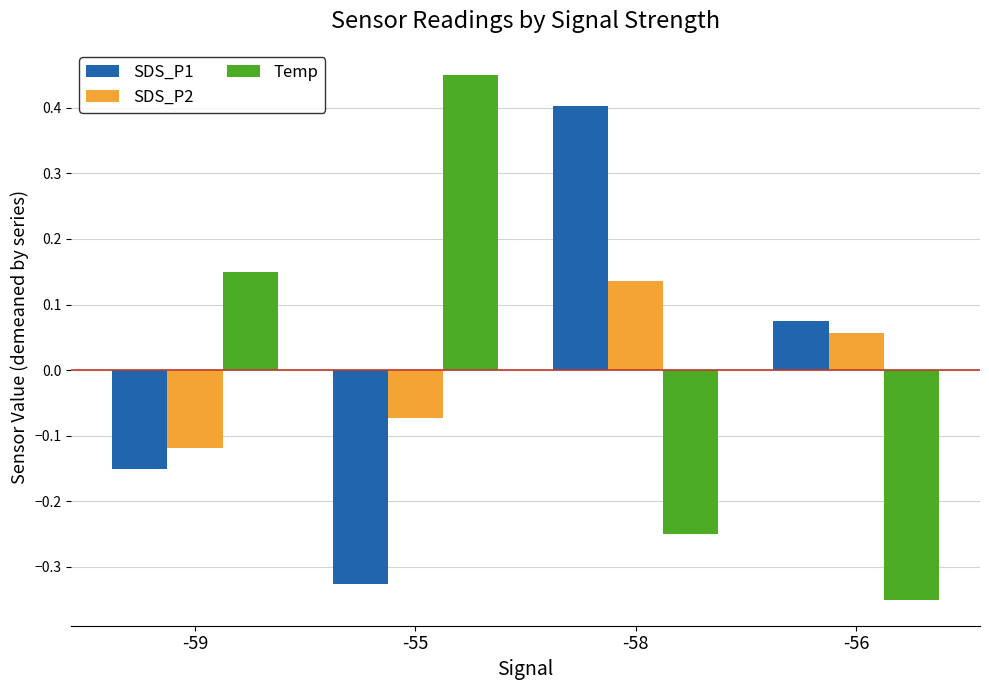

Is the value of Temp at -55 greater than the value of SDS_P2 at -58?

Yes